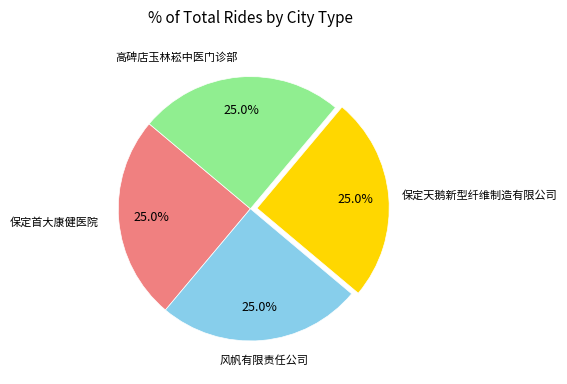

The 保定天鹅新型纤维制造有限公司 slice represents 25% of the pie. True or false?

True